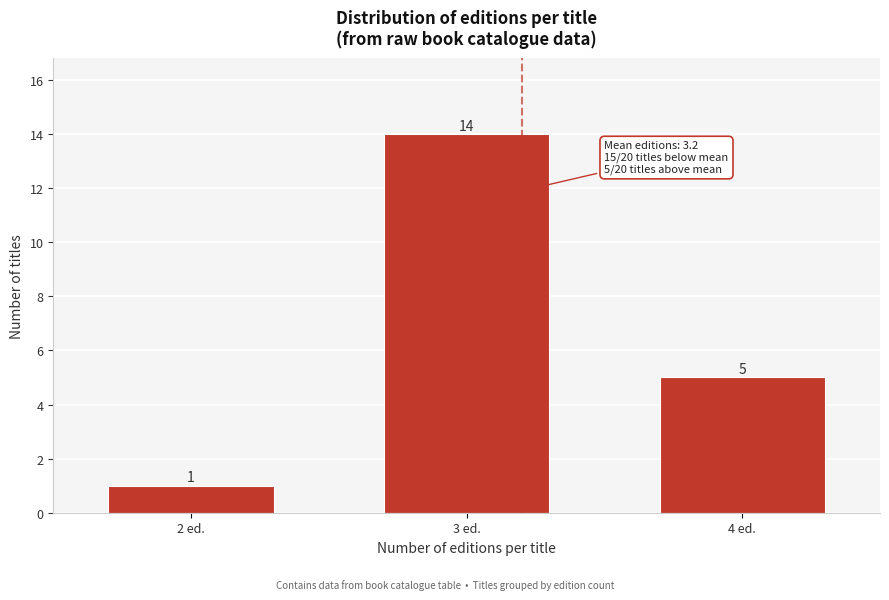

Reading left to right, list all the values displayed in this chart.

2 ed.=1	3 ed.=14	4 ed.=5